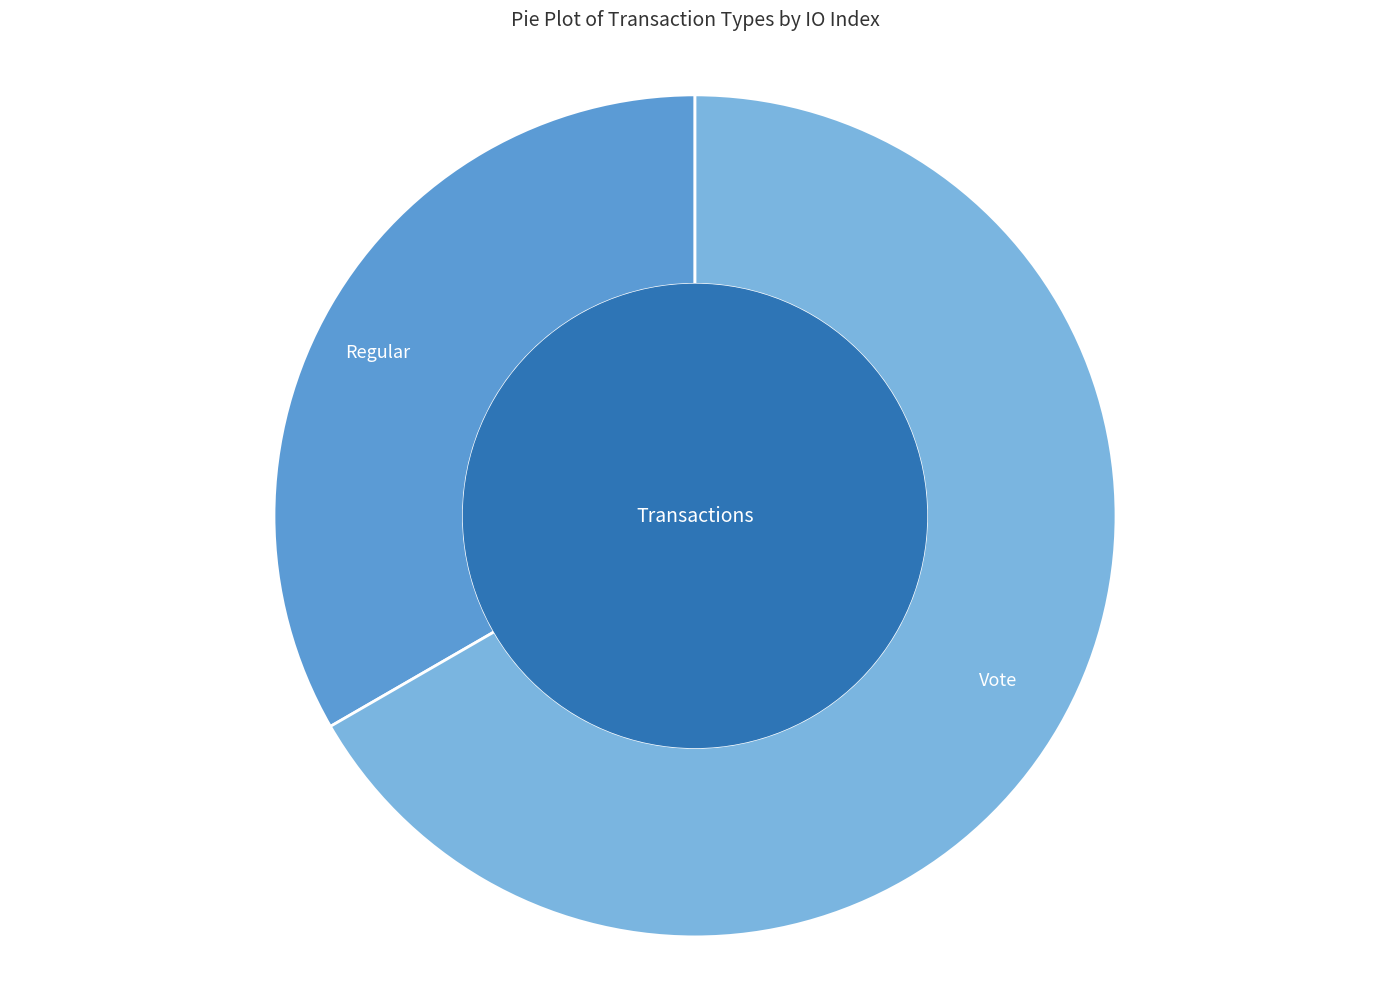

Do Vote and Regular together represent more than half of the pie?

Yes